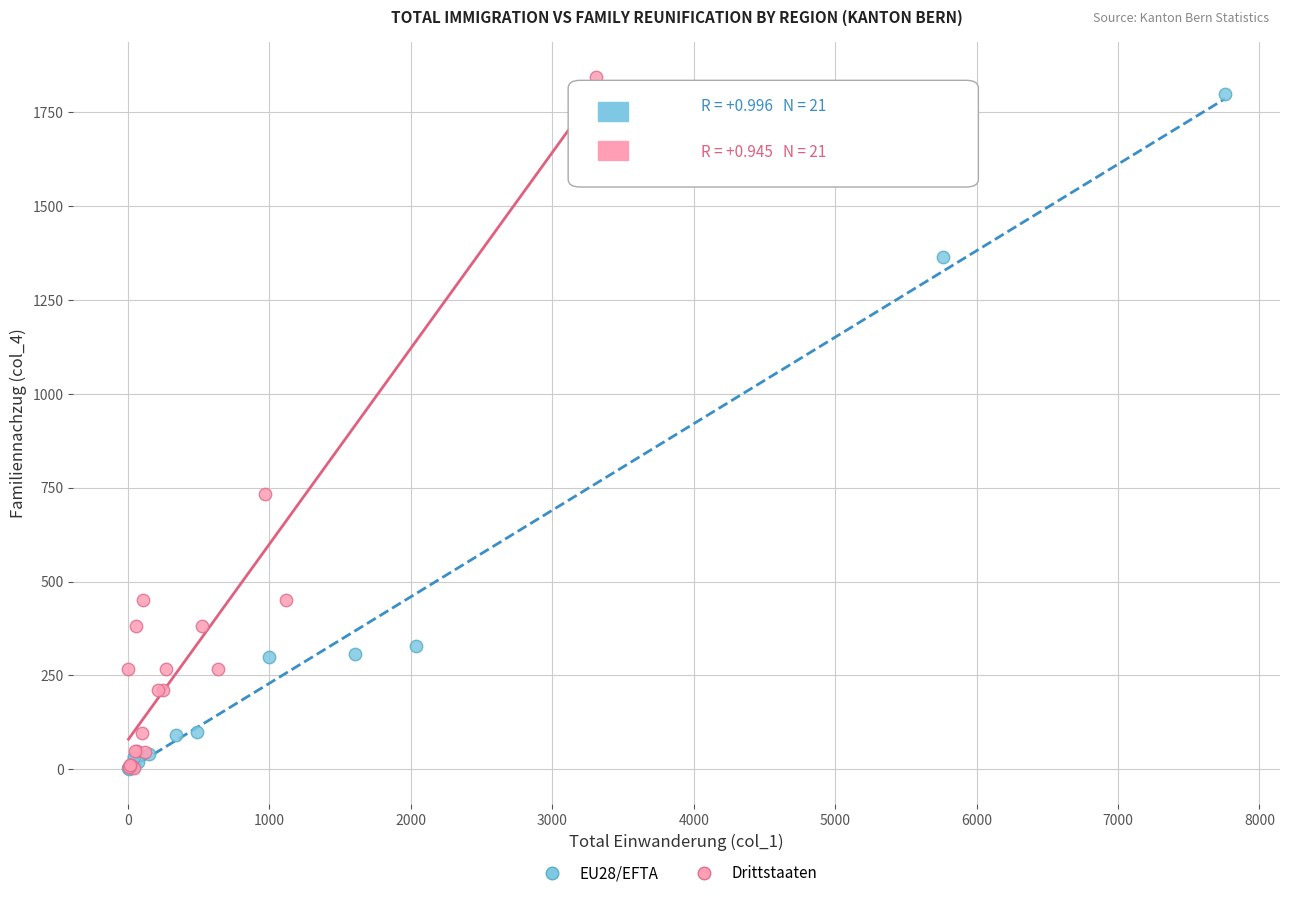

What are all the series names shown in the legend?

EU28/EFTA, Drittstaaten